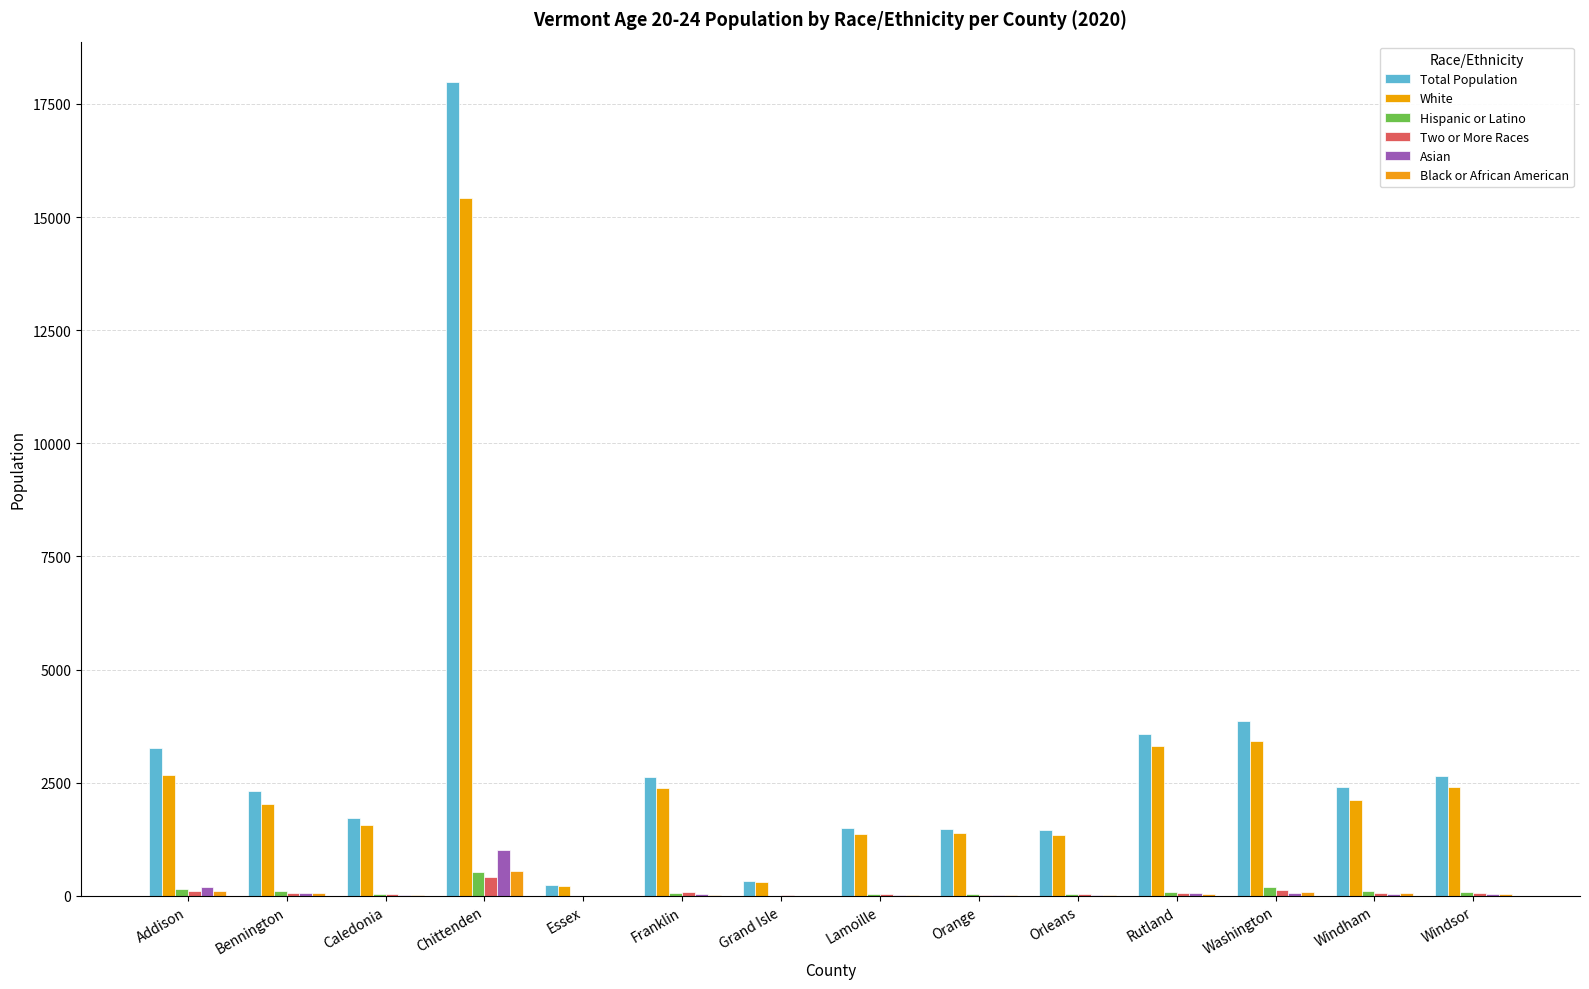

How many series are shown in this chart?

6